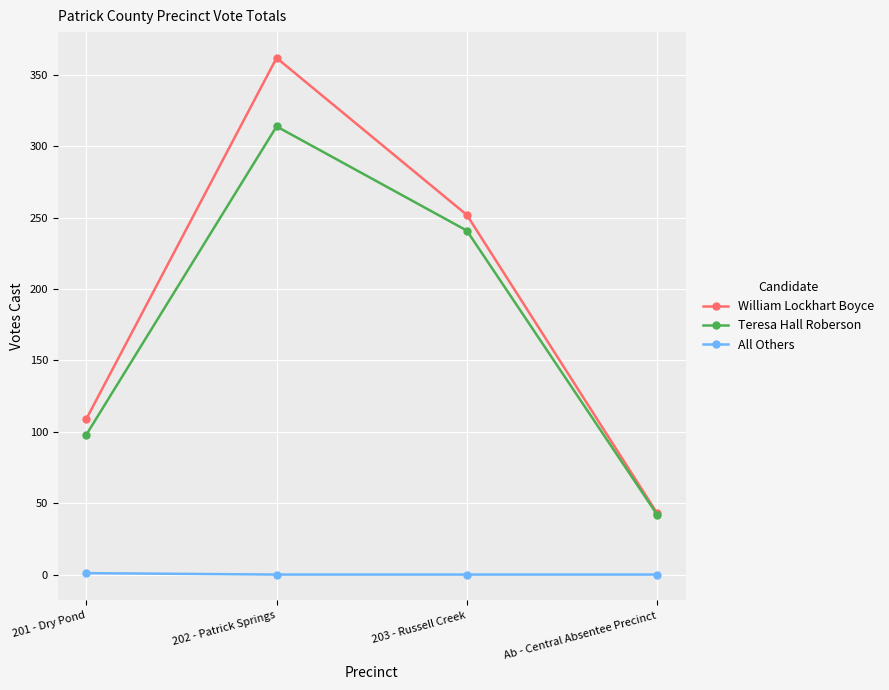

Which category has the lowest value in the Teresa Hall Roberson series?

Ab - Central Absentee Precinct